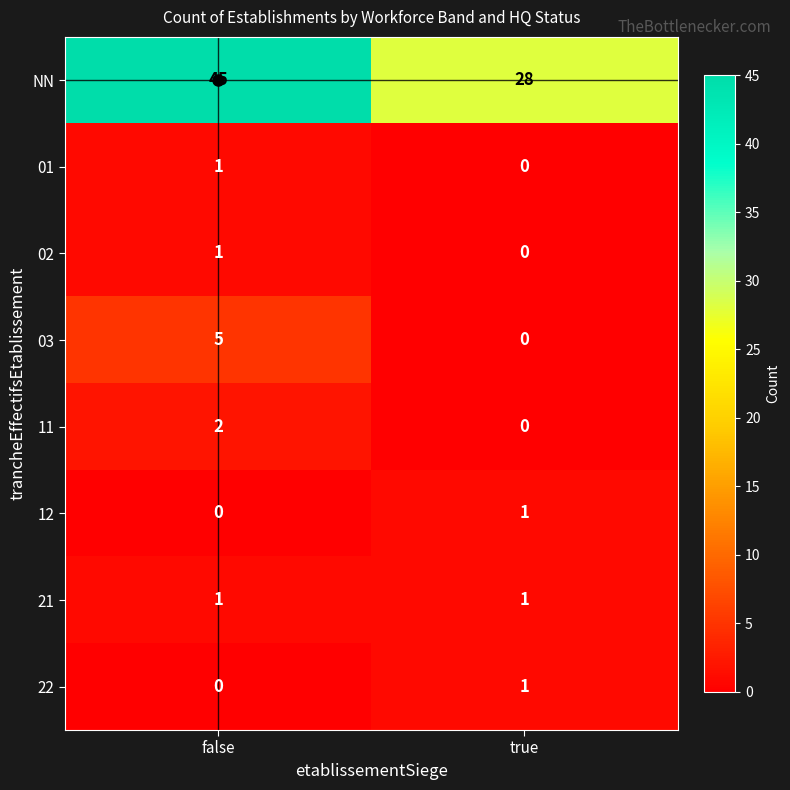

What is the greatest value displayed?

45